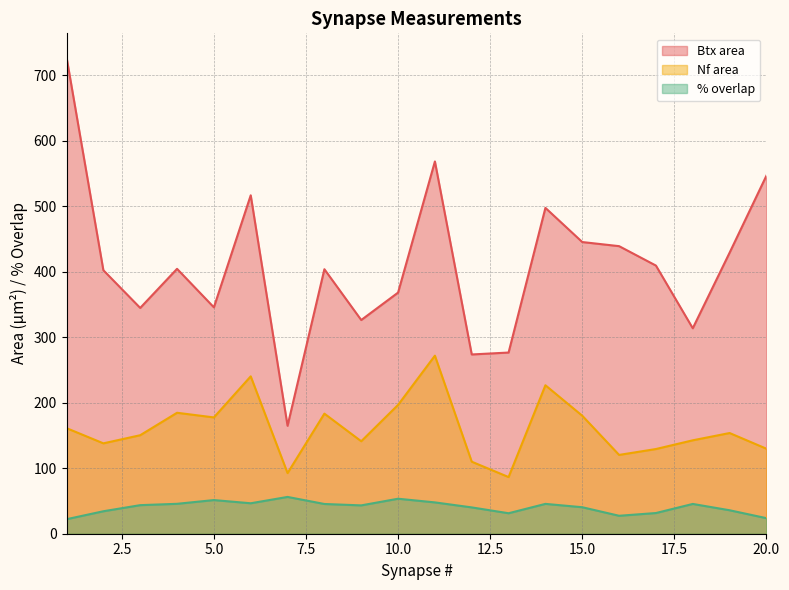

At which label does Btx area first exceed 404?

1